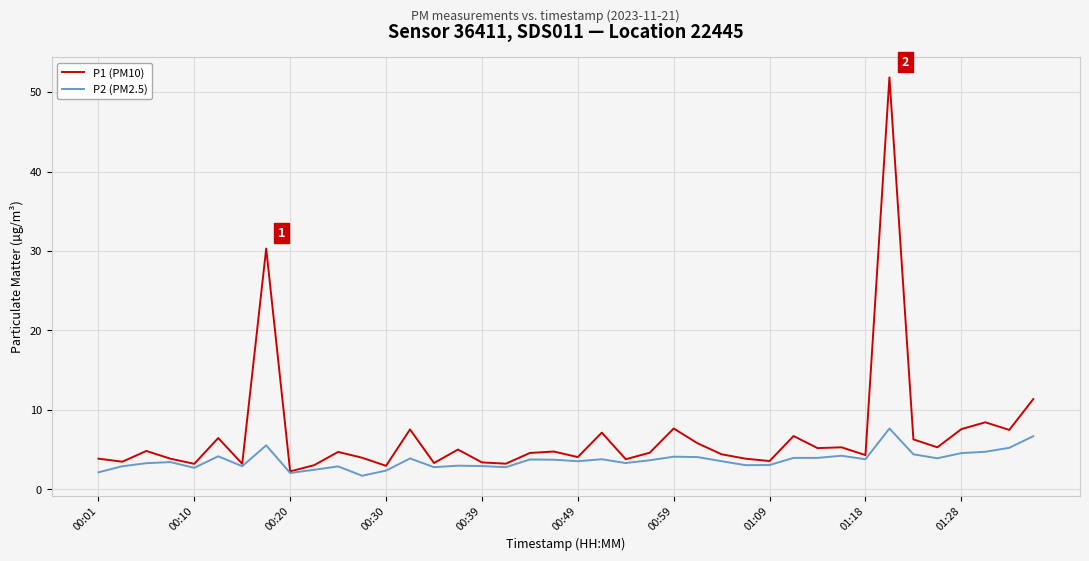

Which series has the largest total across all categories?

P1 (PM10)